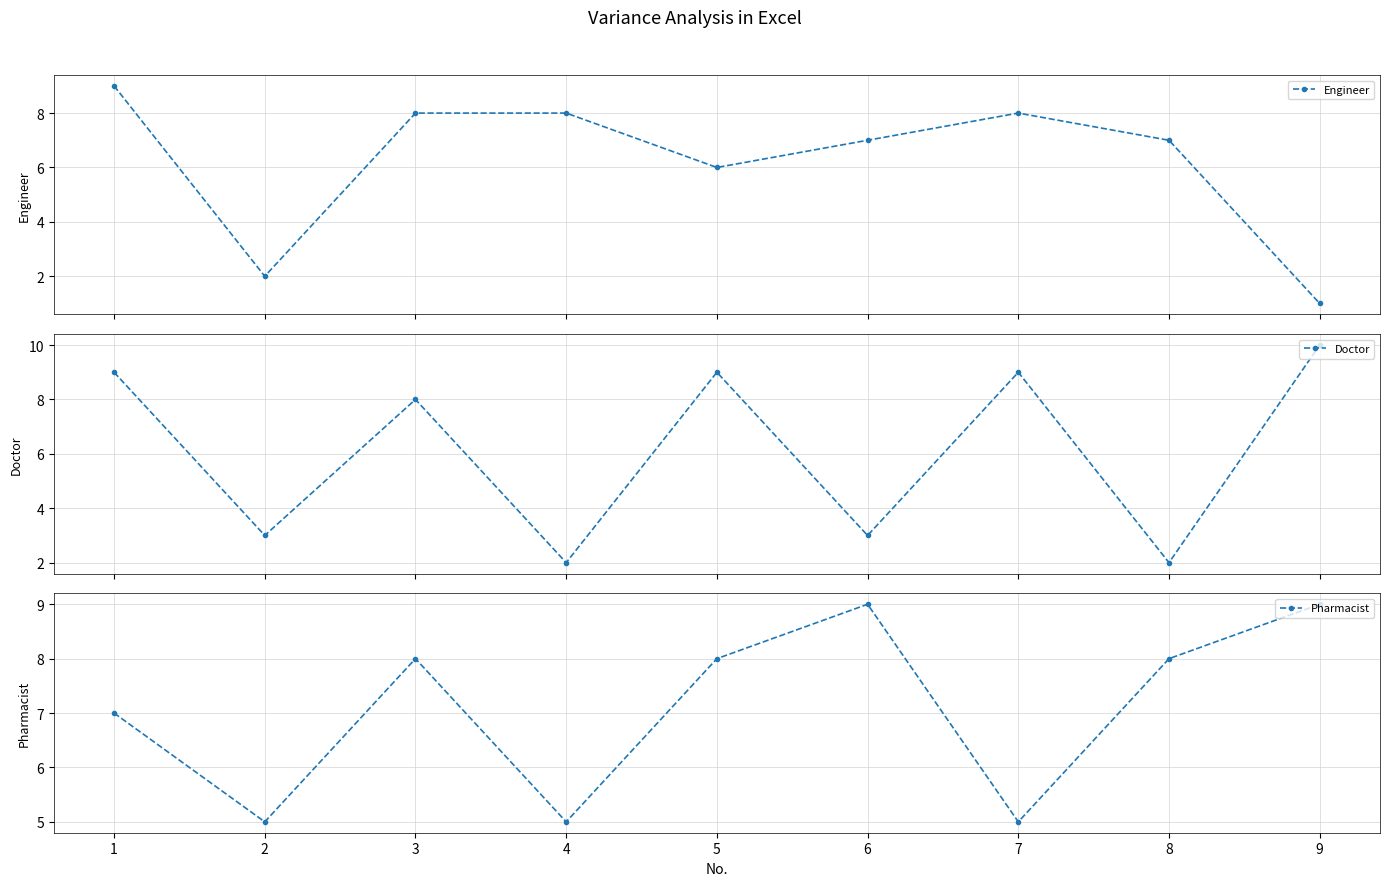

True or false: Doctor and Pharmacist cross at least once.

True